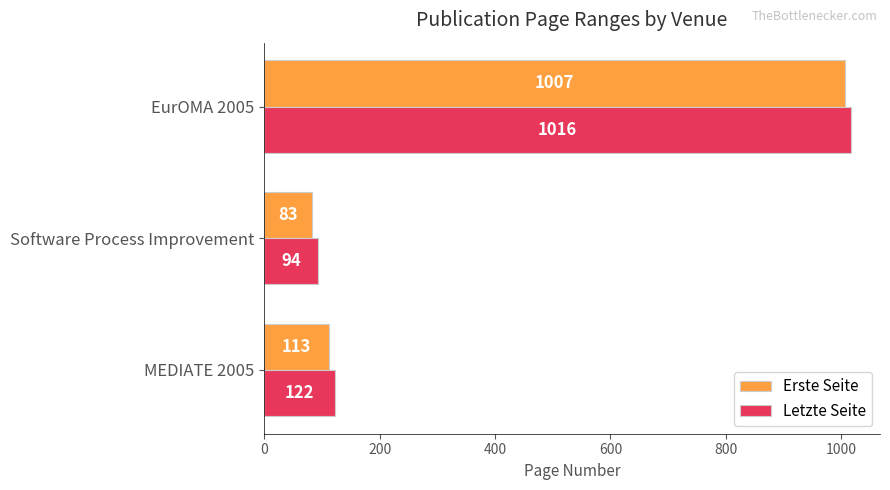

What is the difference between the maximum and minimum values in the Erste Seite series?

924